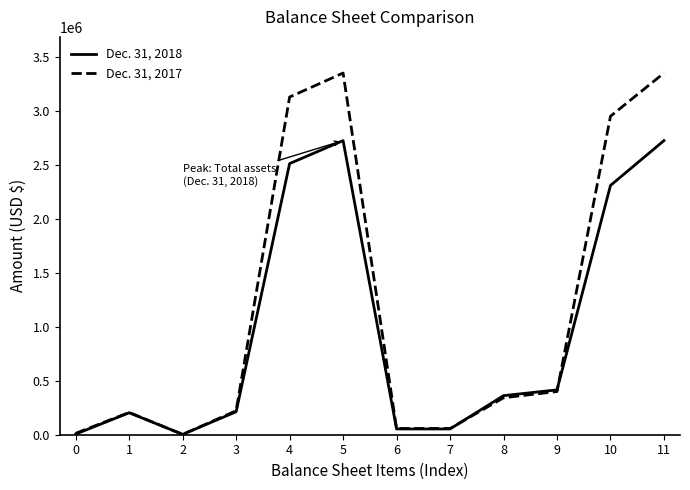

List the series in order of their peak value, highest first.

Dec. 31, 2017, Dec. 31, 2018